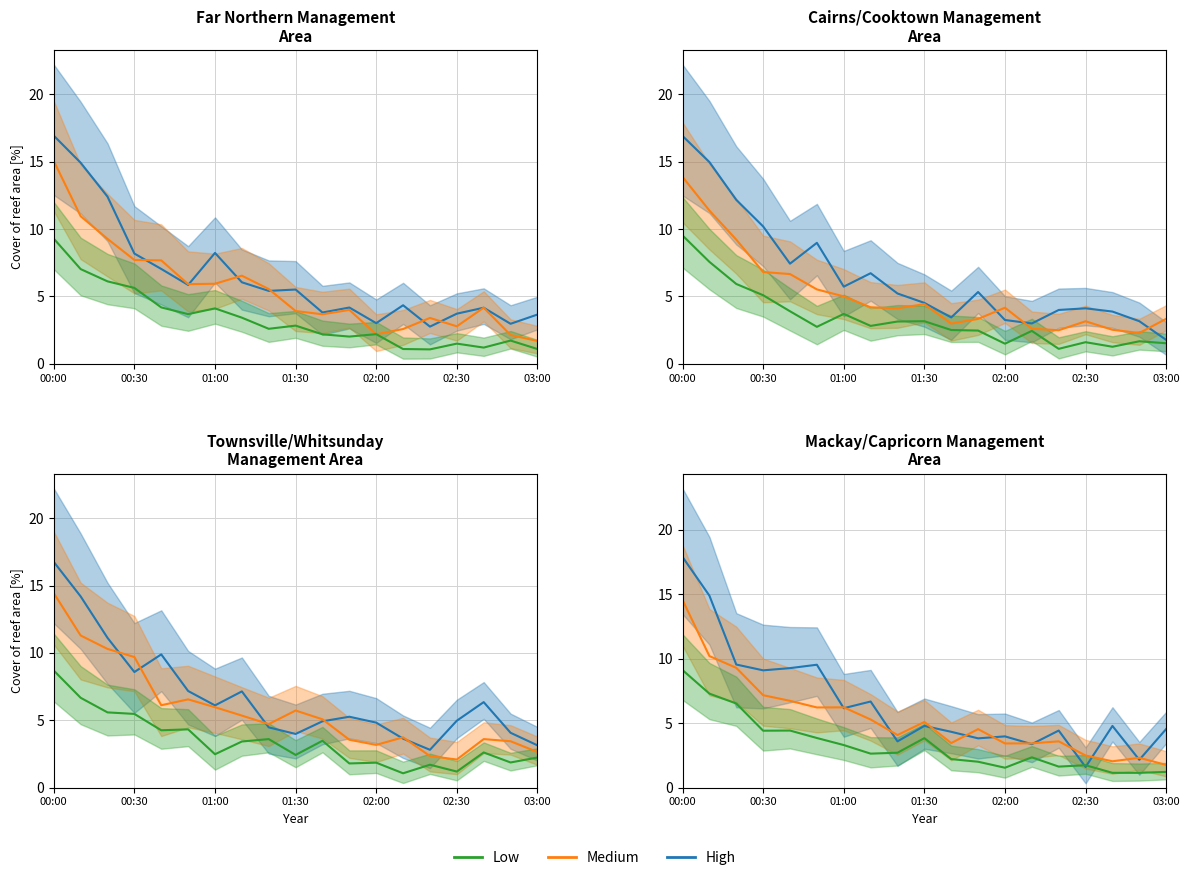

At how many categories does at least one series exceed 2?

19